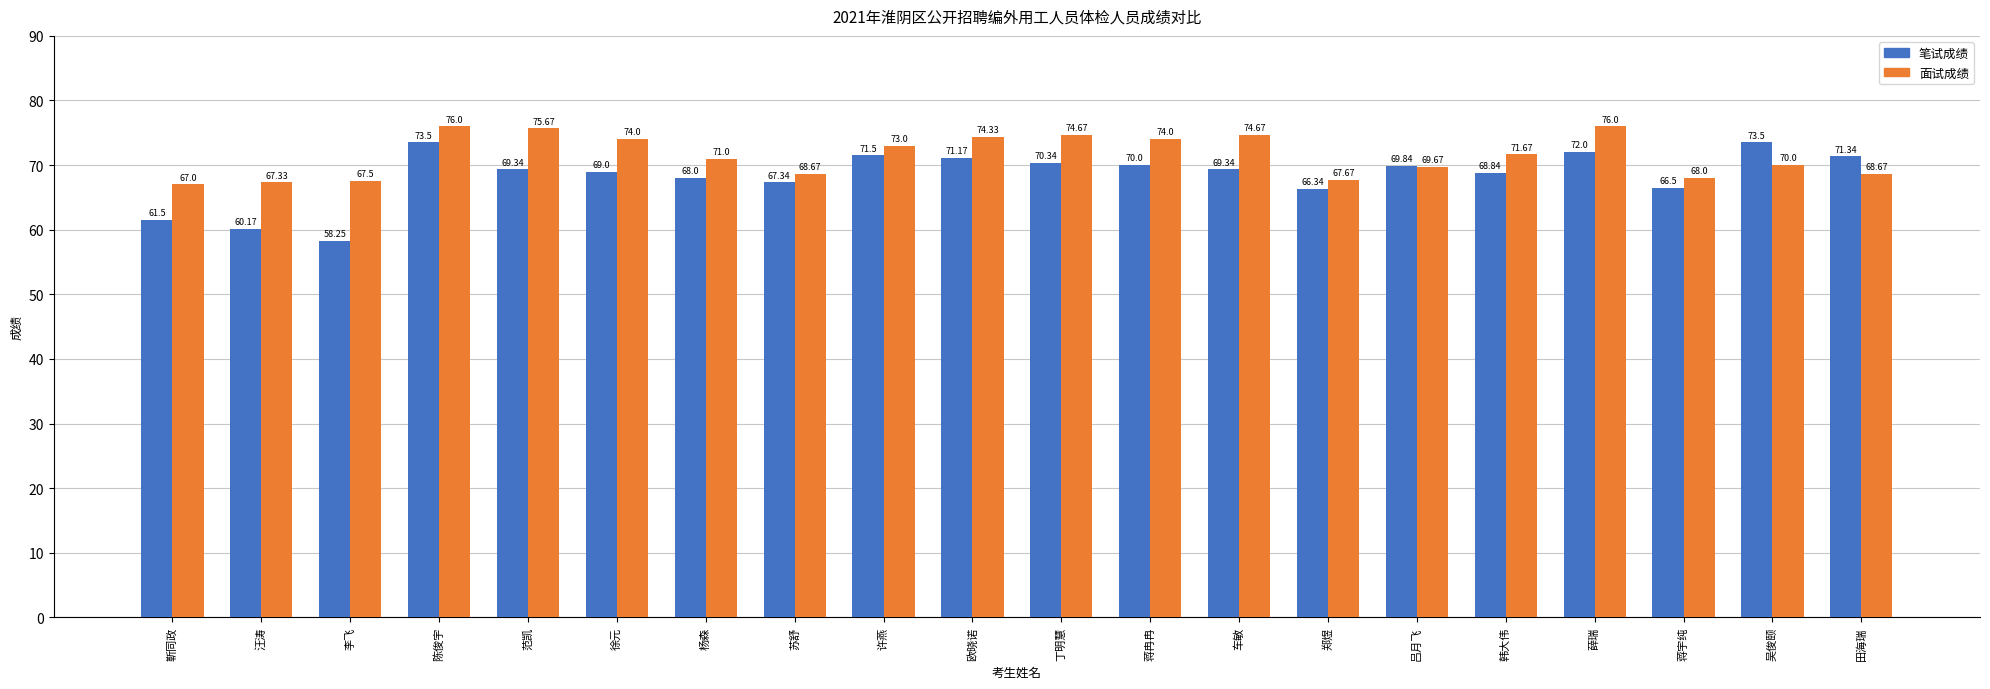

At which category does the chart reach its minimum across all series?

李飞